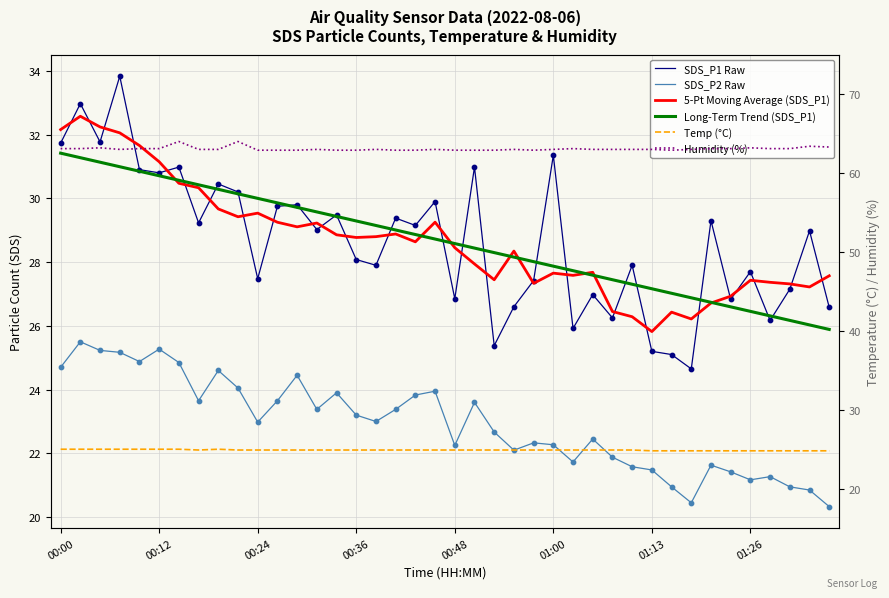

Which series has the widest spread of Y values?

SDS_P1 Raw